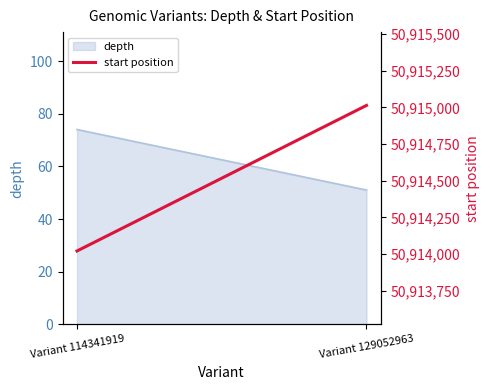

What is the change in value from Variant 114341919 to Variant 129052963?

+993